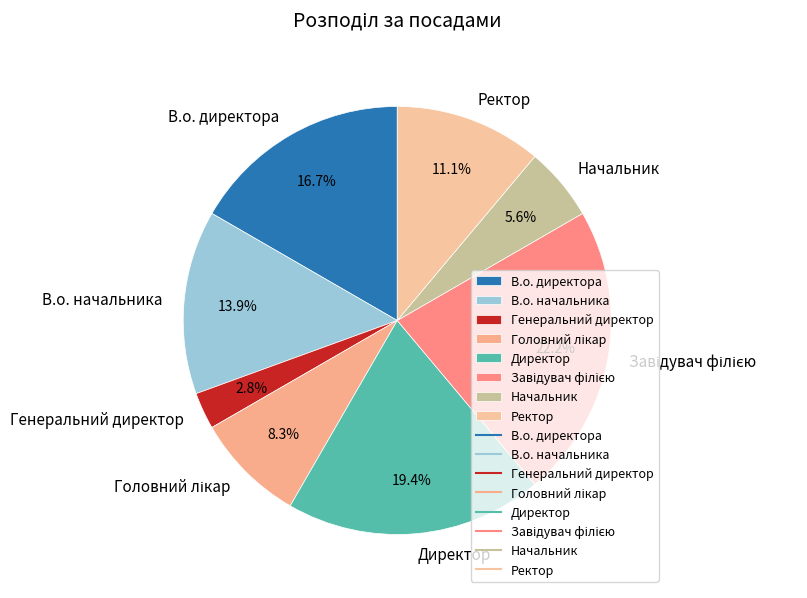

To the nearest percent, what is the combined percentage of Ректор and Начальник?

17%